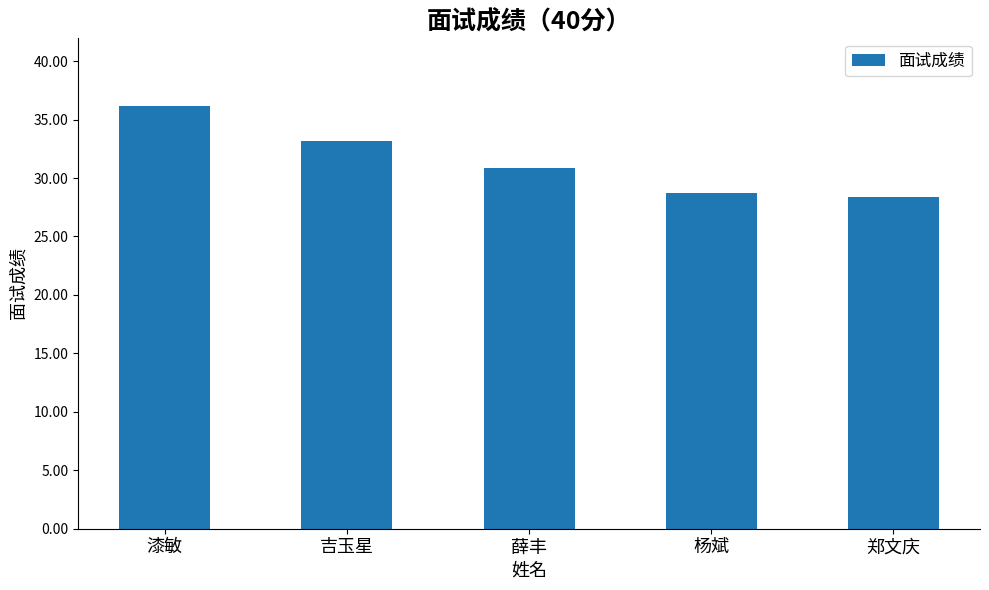

What is the greatest value displayed?

36.1